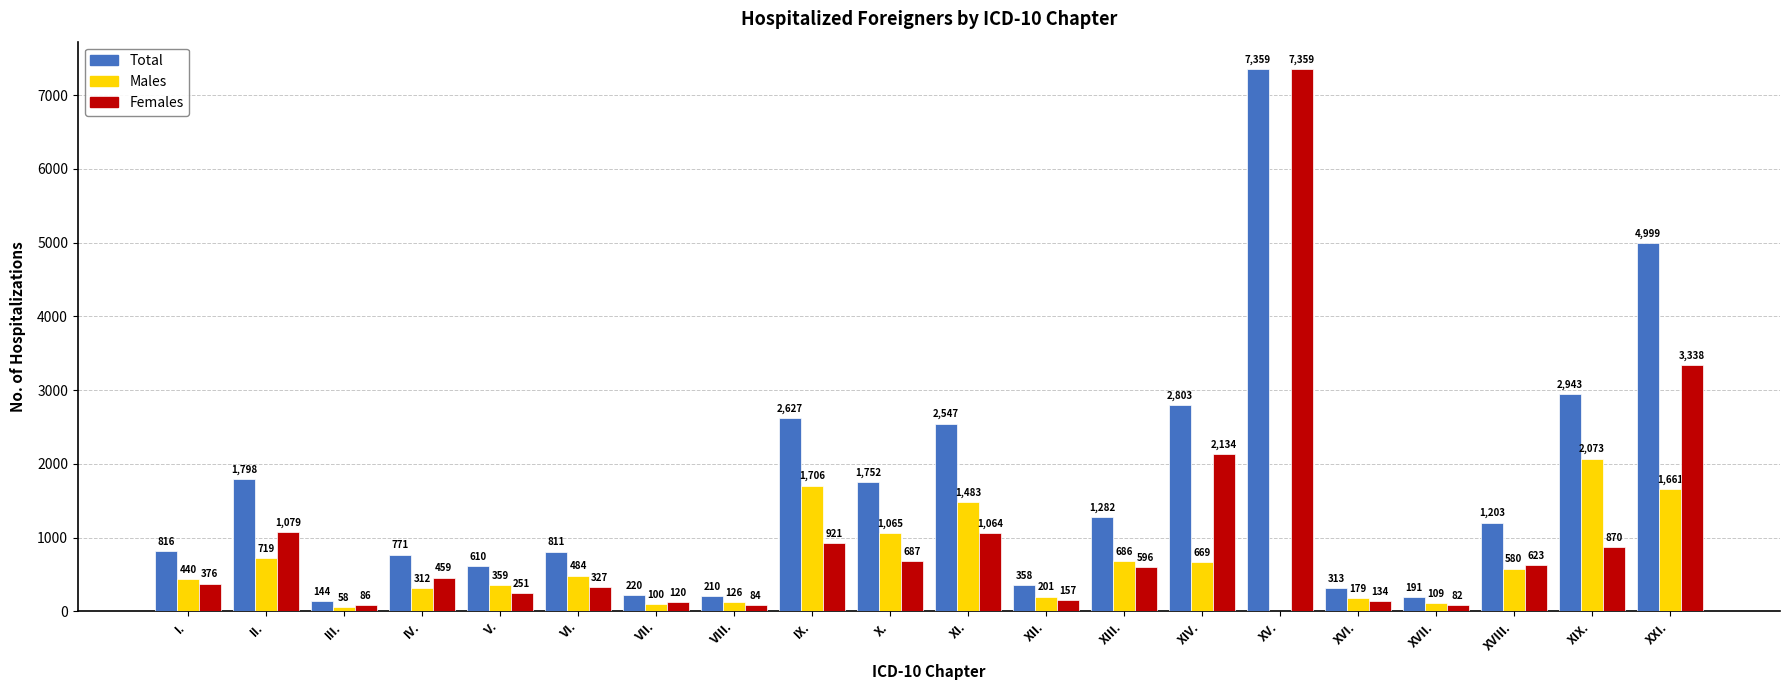

How many groups of bars are there?

20